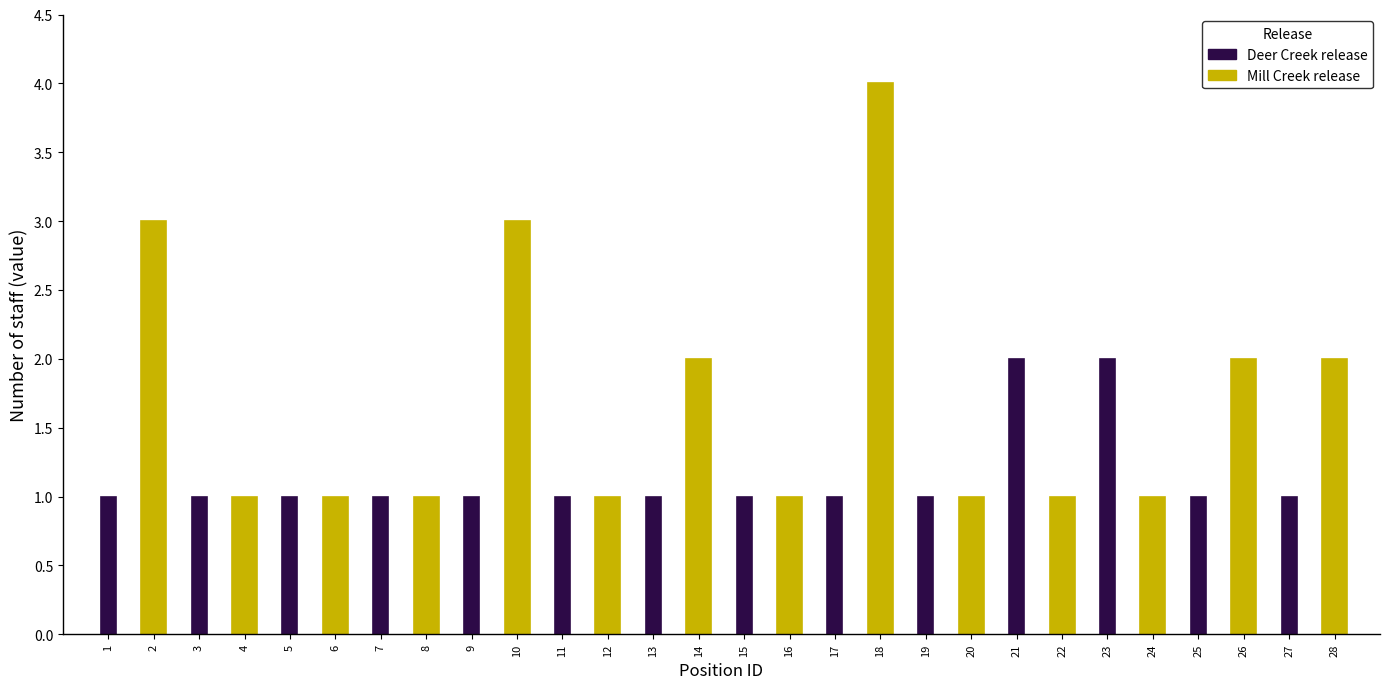

What is the maximum value shown in the chart?

4